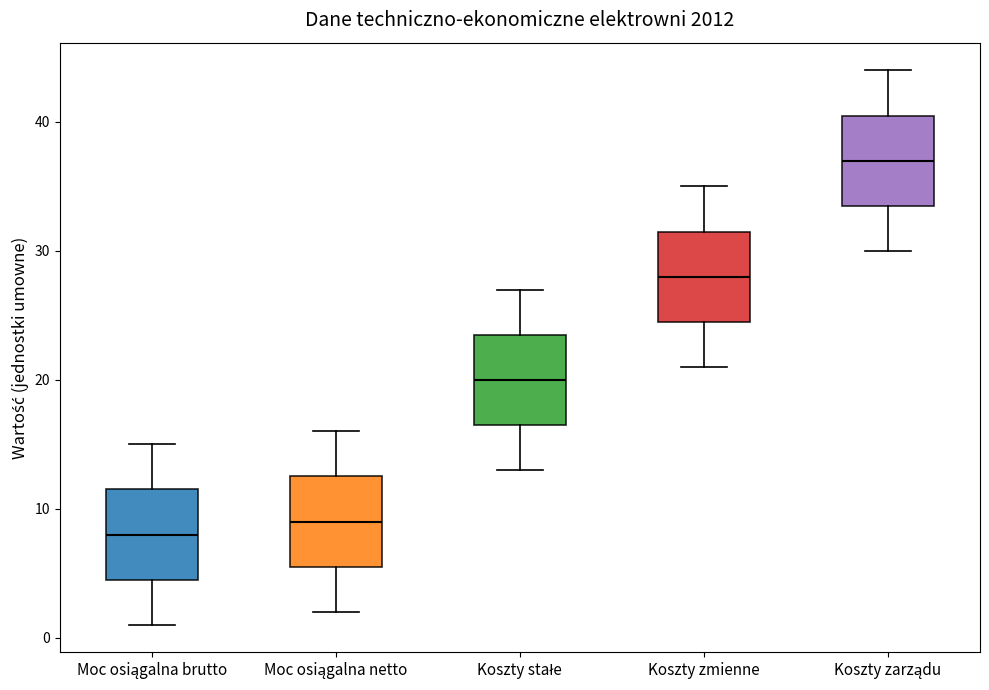

Reading left to right, read every box against the y-axis: the position of its median line, the range the box covers, and the ends of its whiskers. The values are not printed on the chart, so give them approximately, as read against the axis.

Moc osiągalna brutto: median 8, box 5 to 12, whiskers 1 to 15
Moc osiągalna netto: median 9, box 6 to 13, whiskers 2 to 16
Koszty stałe: median 20, box 17 to 24, whiskers 13 to 27
Koszty zmienne: median 28, box 25 to 32, whiskers 21 to 35
Koszty zarządu: median 37, box 34 to 41, whiskers 30 to 44